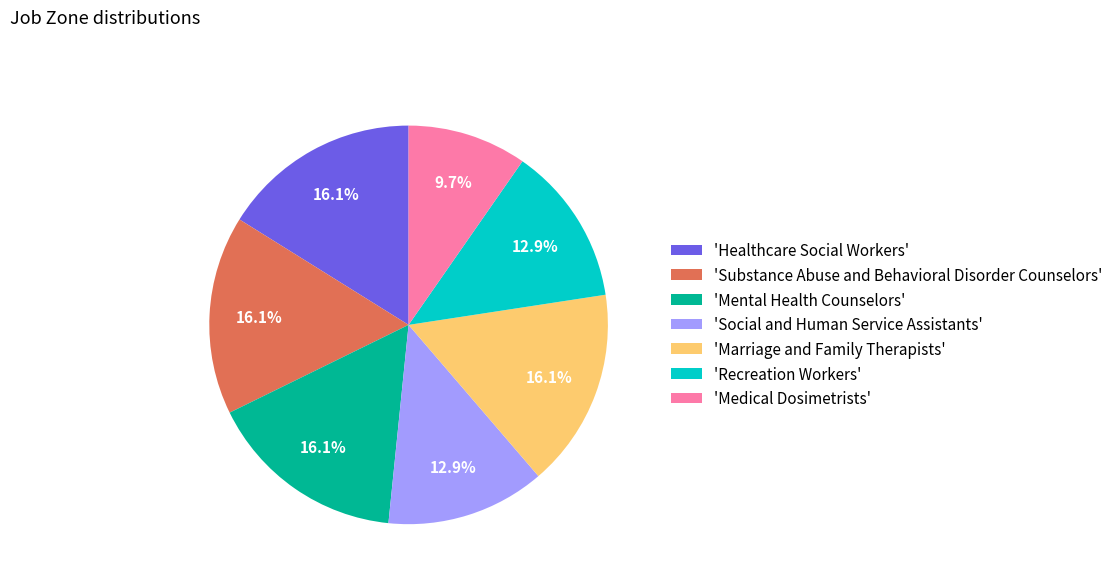

Which slice is the smallest?

'Medical Dosimetrists'